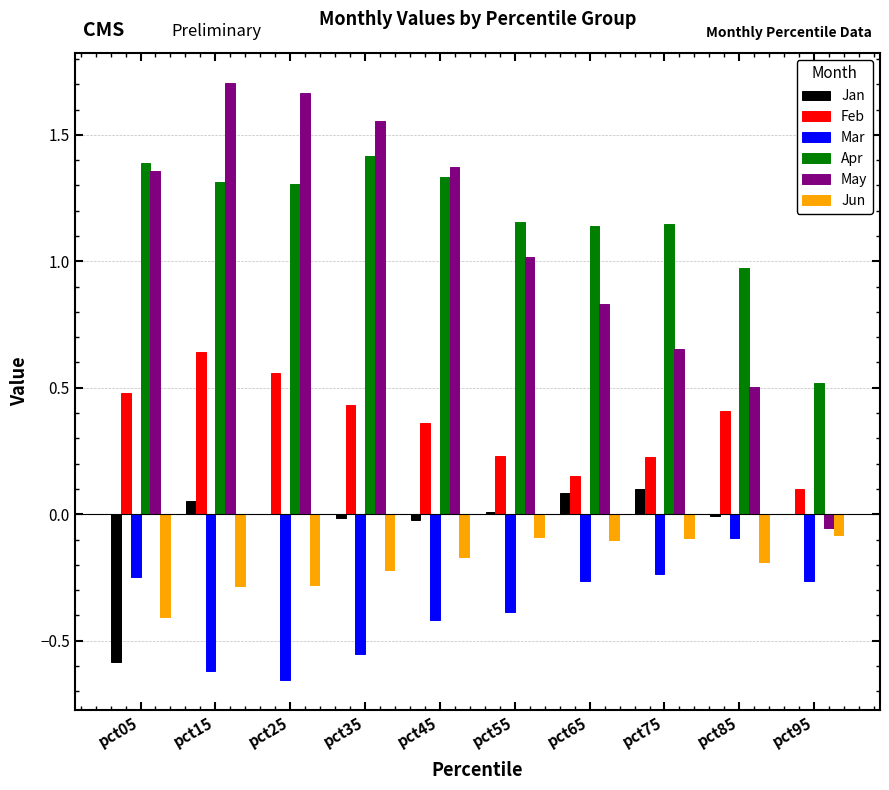

Between pct05 and pct35, which series saw the biggest shift?

Jan